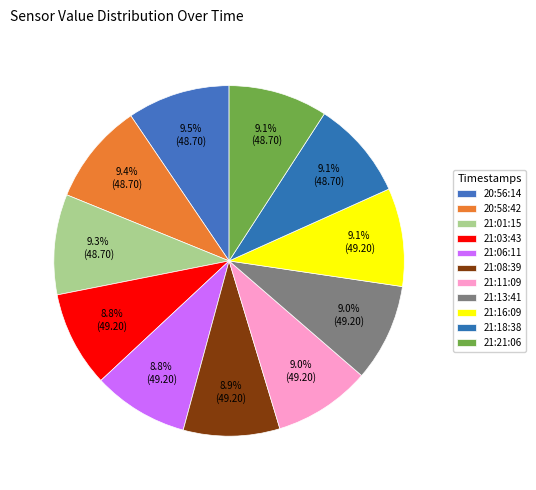

Count the number of slices in the pie.

11